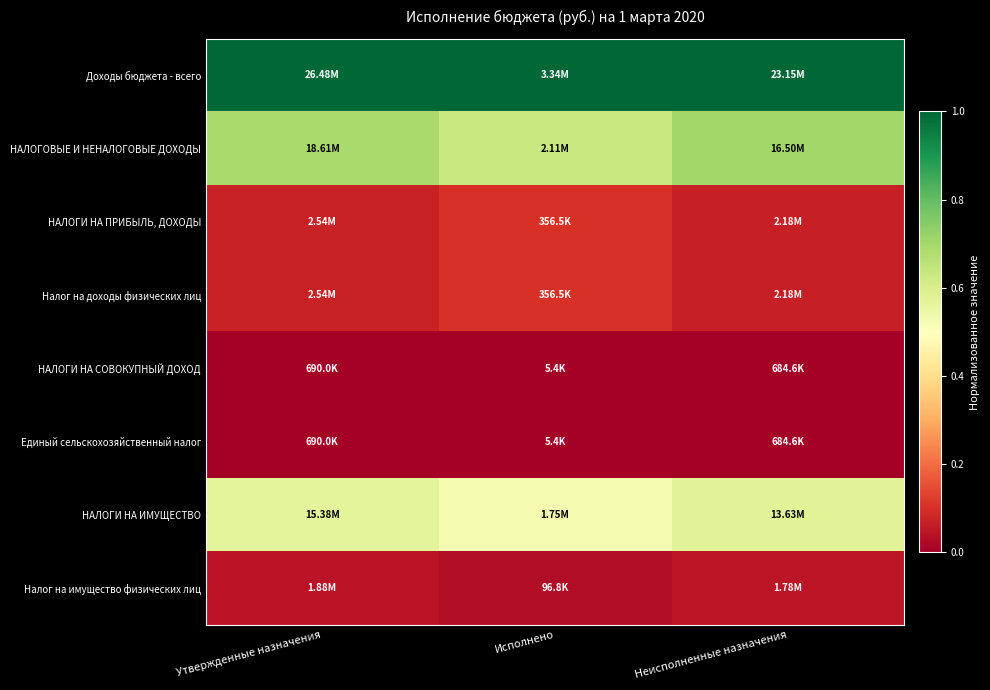

At how many categories does at least one series exceed 0?

3